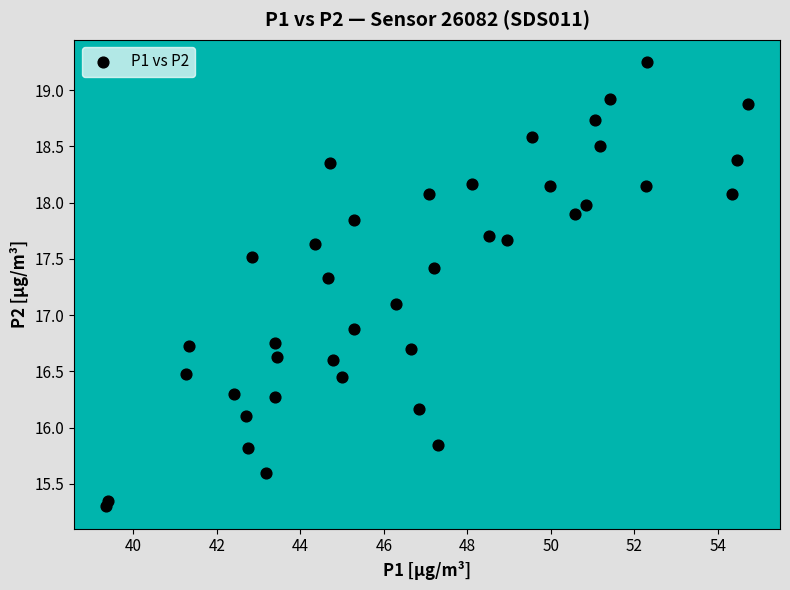

What is the range of X values (max minus min)?

15.4